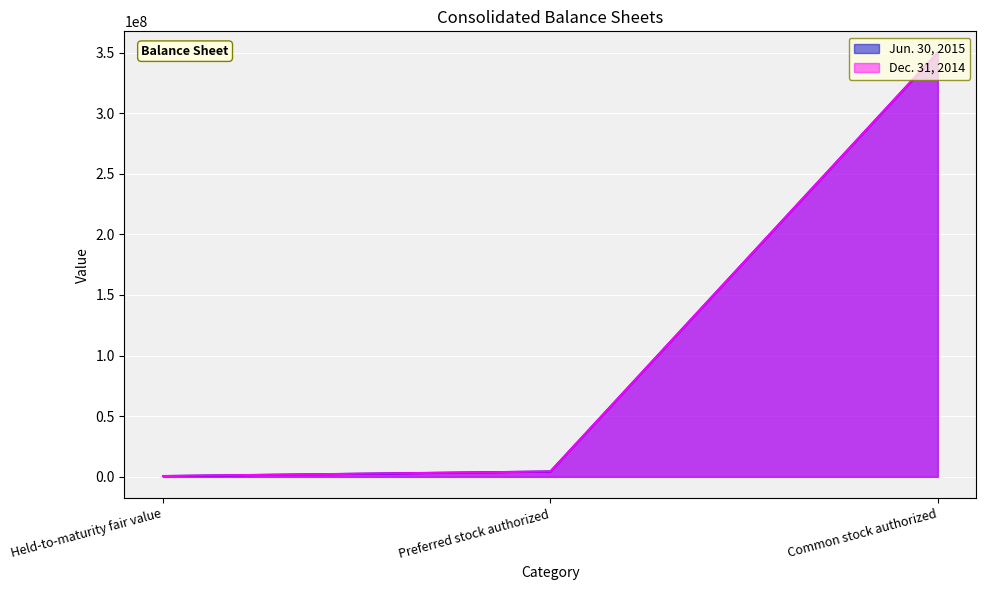

What is the difference between the maximum and second lowest values in the Dec. 31, 2014 series?

345600000